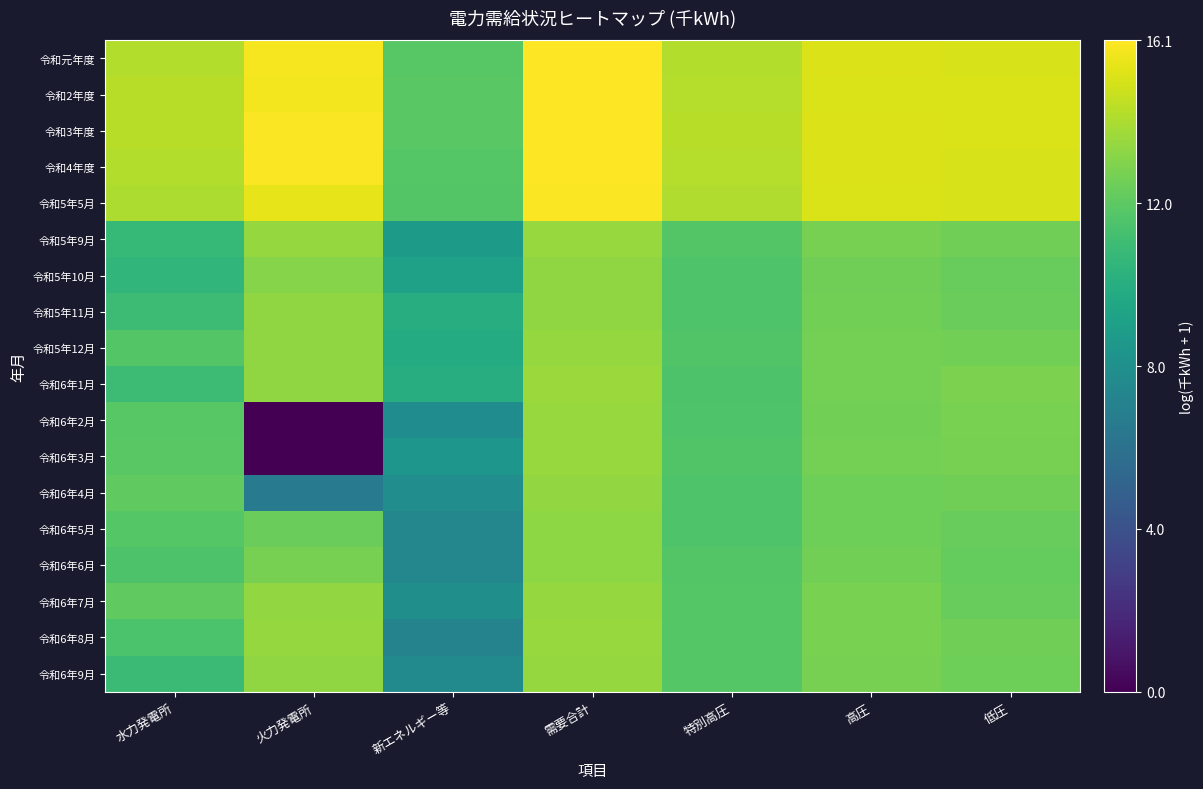

Rank the series by their maximum value, from lowest to highest.

令和6年5月, 令和6年6月, 令和5年10月, 令和5年11月, 令和6年4月, 令和6年7月, 令和6年9月, 令和5年12月, 令和5年9月, 令和6年8月, 令和6年2月, 令和6年3月, 令和6年1月, 令和5年5月, 令和2年度, 令和4年度, 令和元年度, 令和3年度